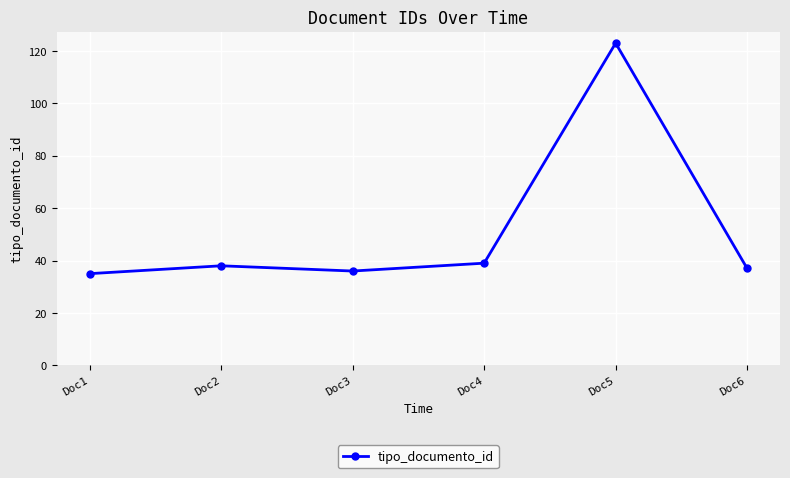

What is the difference between the second highest and second lowest values?

3